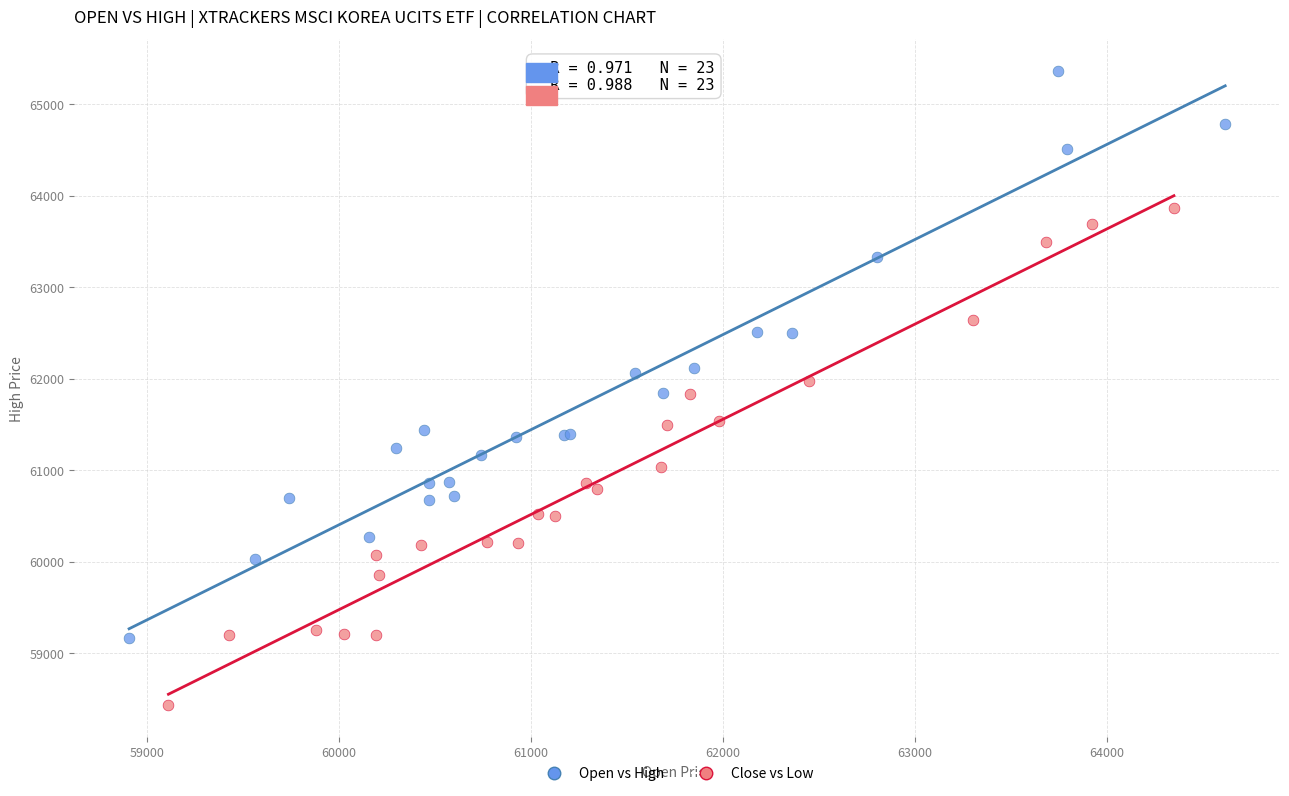

Which series has the largest Y range (max minus min)?

Open vs High